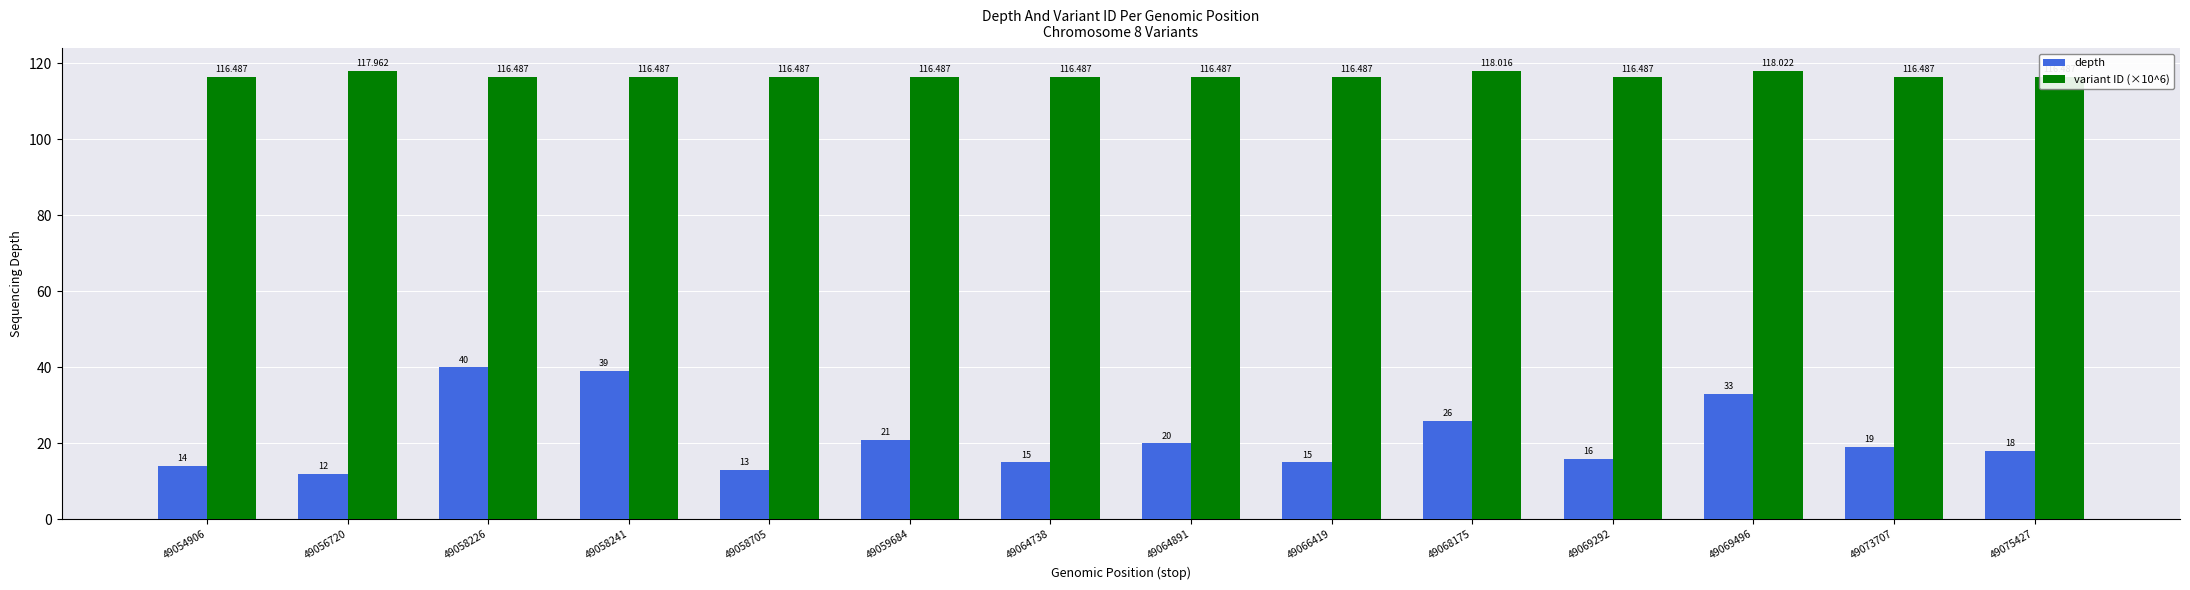

How many bars are there in each group?

2